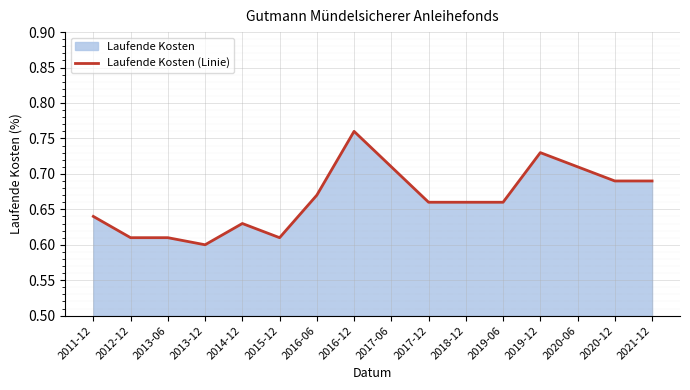

What is the sum of all values?

10.6